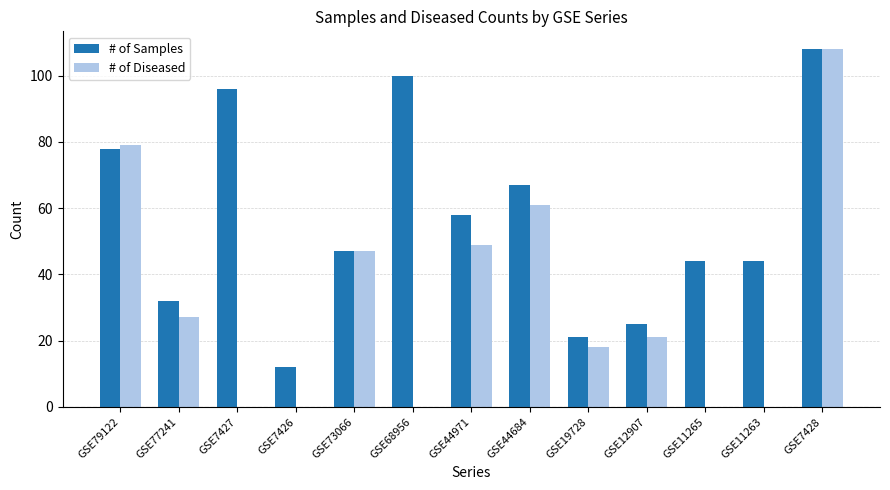

At which label is # of Diseased closest to 54?

GSE44971